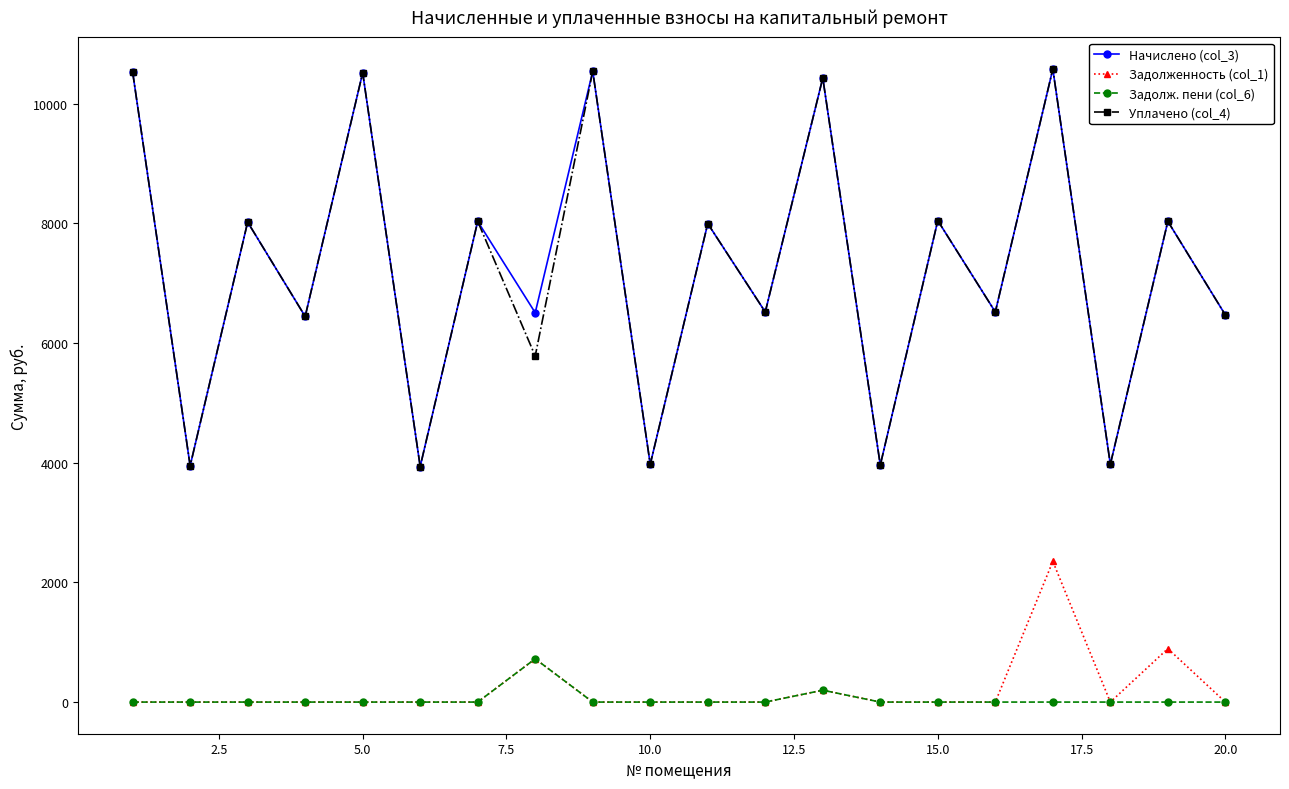

True or false: Уплачено (col_4) and Задолж. пени (col_6) intersect in this chart.

False